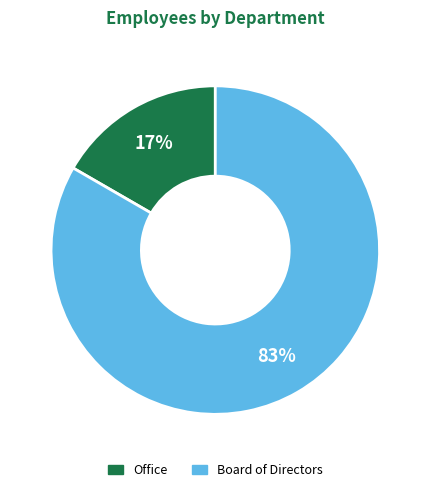

What percentage is the Board of Directors slice, to the nearest percent?

83%